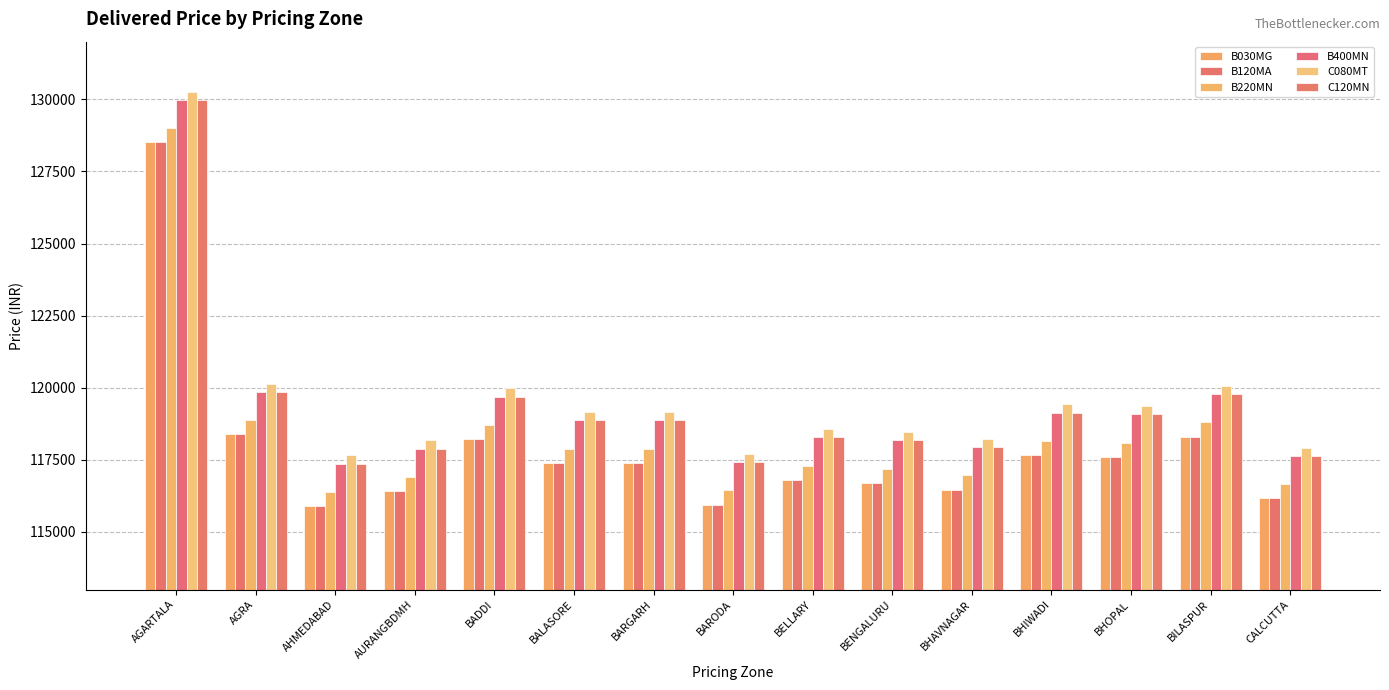

What are all the series names shown in the legend?

B030MG, B120MA, B220MN, B400MN, C080MT, C120MN